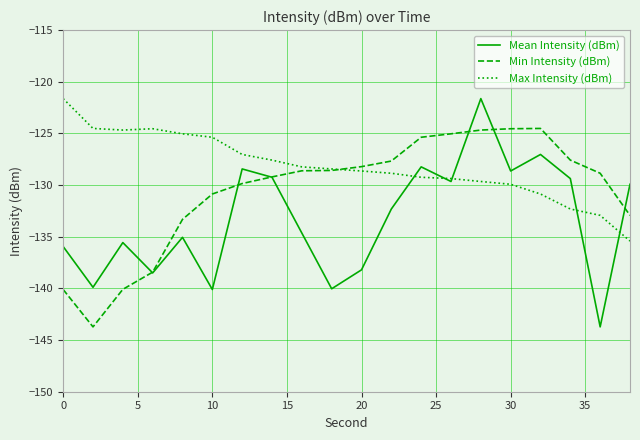

What are all the series names shown in the legend?

Mean Intensity (dBm), Min Intensity (dBm), Max Intensity (dBm)